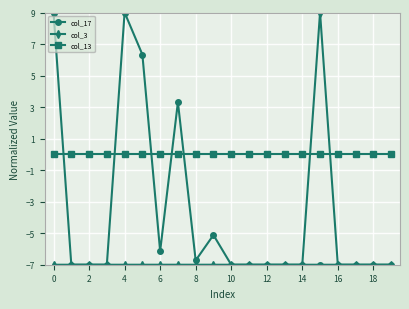

List the series in order of their overall mean, lowest first.

col_3, col_17, col_13